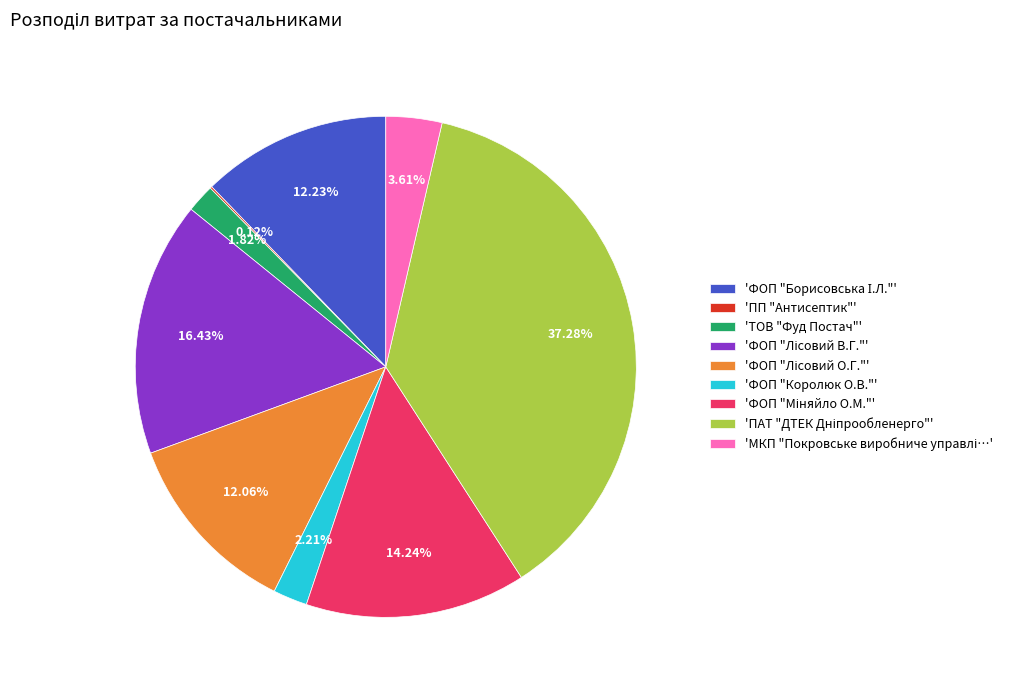

Is there a majority slice in this chart?

No